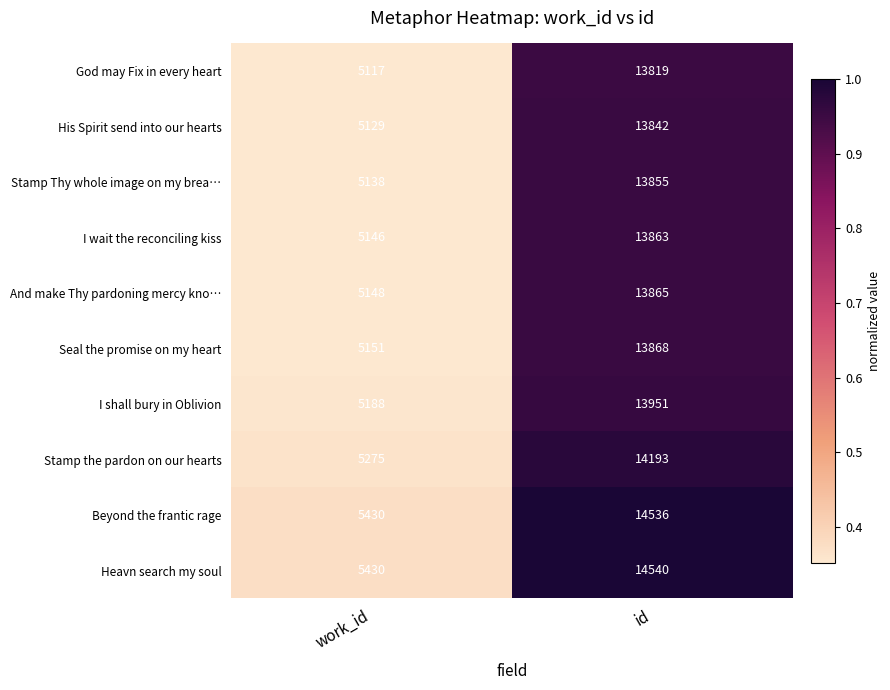

What is the difference between the highest and lowest values at id?

721